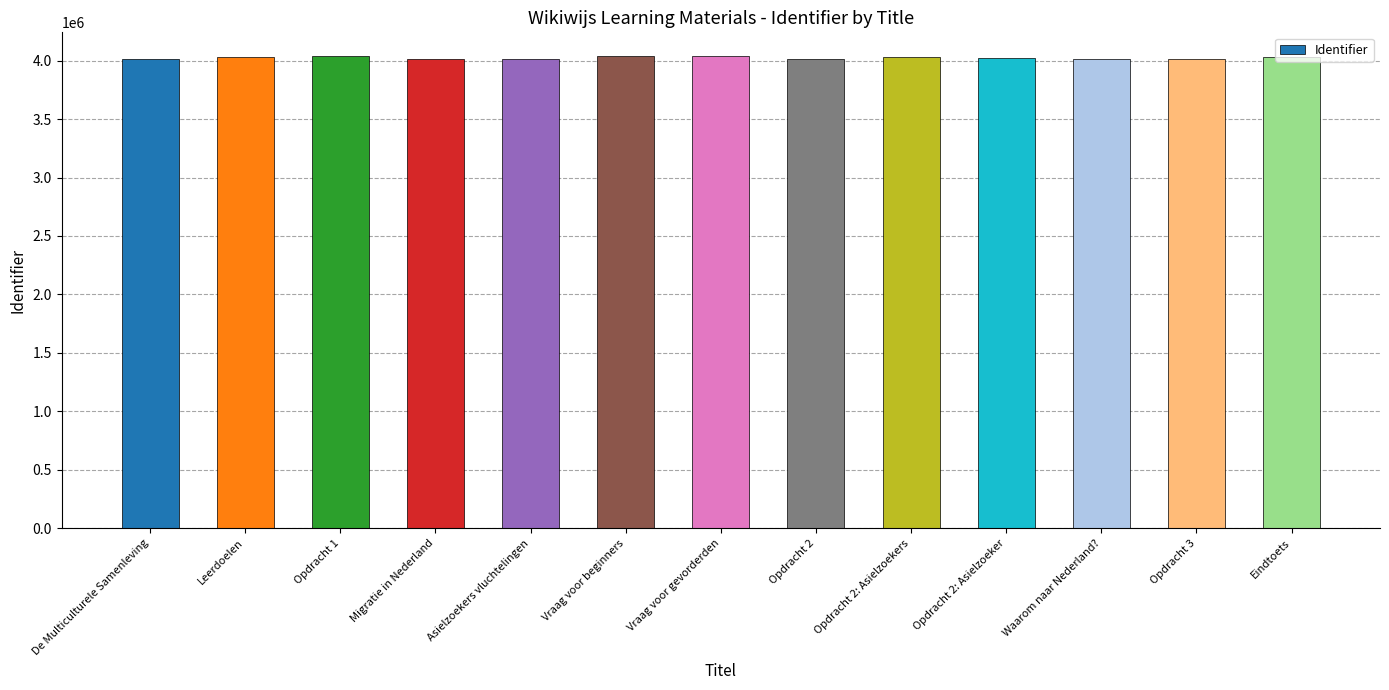

What is the minimum value shown in the chart?

4013277